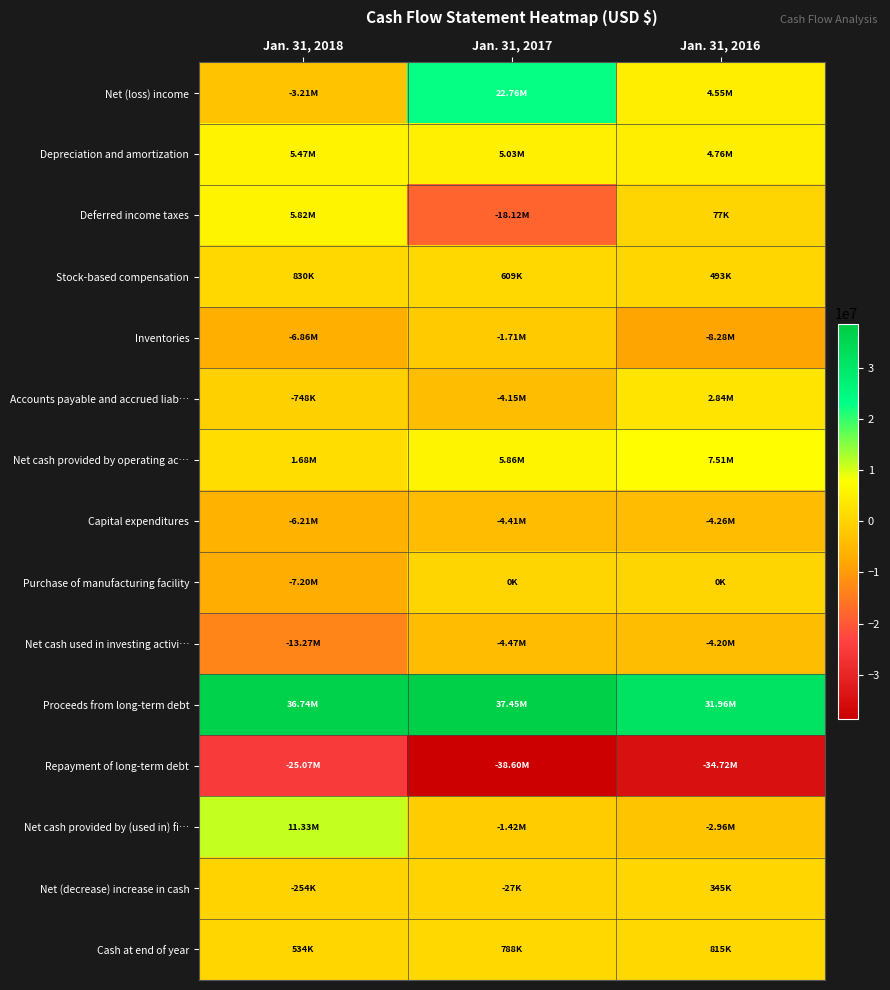

Reading left to right, what are all the values shown in this chart?

Net (loss) income: Jan. 31, 2018=-3209000	Jan. 31, 2017=22760000	Jan. 31, 2016=4549000
Depreciation and amortization: Jan. 31, 2018=5466000	Jan. 31, 2017=5026000	Jan. 31, 2016=4757000
Deferred income taxes: Jan. 31, 2018=5821000	Jan. 31, 2017=-18122000	Jan. 31, 2016=77000
Stock-based compensation: Jan. 31, 2018=830000	Jan. 31, 2017=609000	Jan. 31, 2016=493000
Inventories: Jan. 31, 2018=-6861000	Jan. 31, 2017=-1712000	Jan. 31, 2016=-8275000
Accounts payable and accrued liab…: Jan. 31, 2018=-748000	Jan. 31, 2017=-4148000	Jan. 31, 2016=2838000
Net cash provided by operating ac…: Jan. 31, 2018=1682000	Jan. 31, 2017=5862000	Jan. 31, 2016=7507000
Capital expenditures: Jan. 31, 2018=-6208000	Jan. 31, 2017=-4408000	Jan. 31, 2016=-4261000
Purchase of manufacturing facility: Jan. 31, 2018=-7200000	Jan. 31, 2017=0	Jan. 31, 2016=0
Net cash used in investing activi…: Jan. 31, 2018=-13267000	Jan. 31, 2017=-4471000	Jan. 31, 2016=-4197000
Proceeds from long-term debt: Jan. 31, 2018=36742000	Jan. 31, 2017=37447000	Jan. 31, 2016=31960000
Repayment of long-term debt: Jan. 31, 2018=-25072000	Jan. 31, 2017=-38601000	Jan. 31, 2016=-34719000
Net cash provided by (used in) fi…: Jan. 31, 2018=11331000	Jan. 31, 2017=-1418000	Jan. 31, 2016=-2965000
Net (decrease) increase in cash: Jan. 31, 2018=-254000	Jan. 31, 2017=-27000	Jan. 31, 2016=345000
Cash at end of year: Jan. 31, 2018=534000	Jan. 31, 2017=788000	Jan. 31, 2016=815000